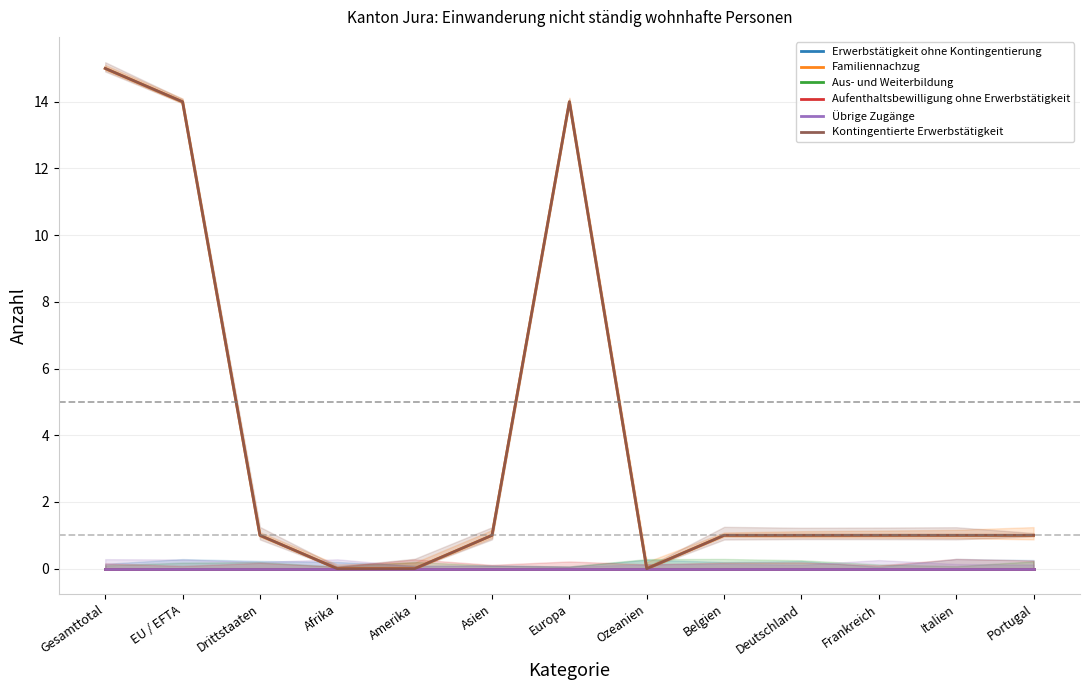

What is the sum of all Kontingentierte Erwerbstätigkeit values?

50